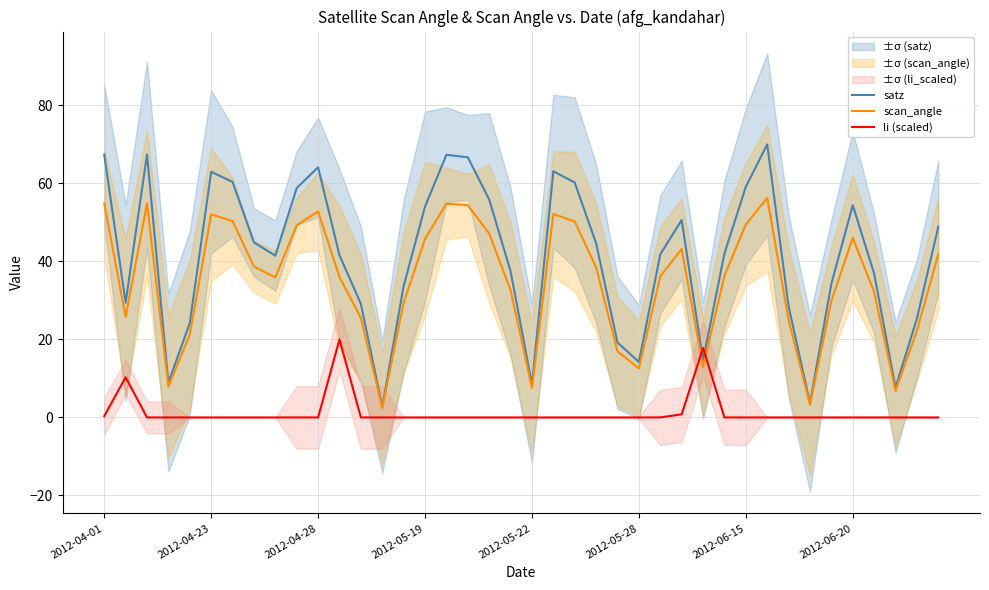

What are all the series names shown in the legend?

satz, scan_angle, li (scaled)